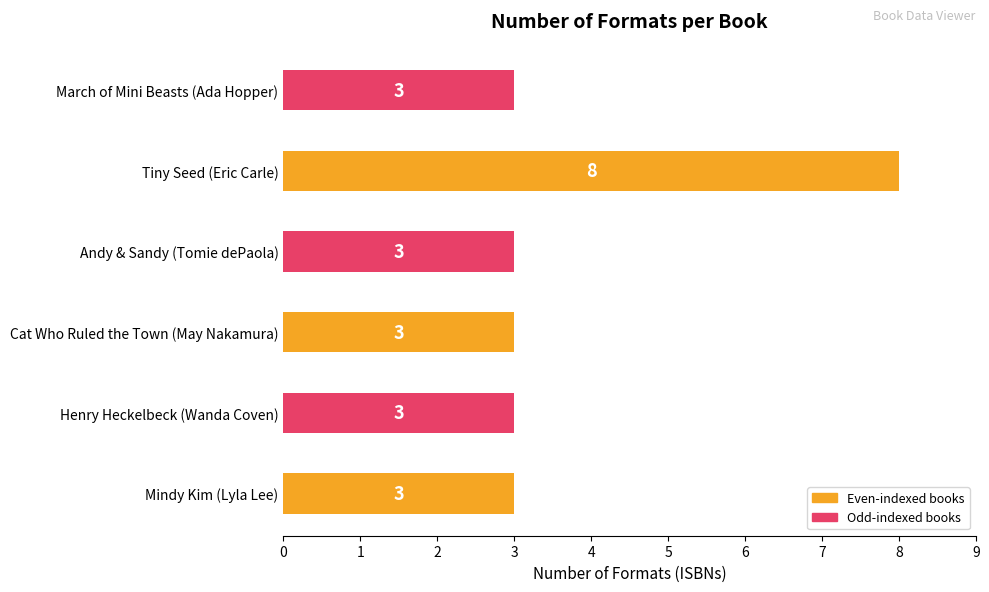

Approximately how many times larger is the value at Cat Who Ruled the Town (May Nakamura) compared to Mindy Kim (Lyla Lee)?

1.0